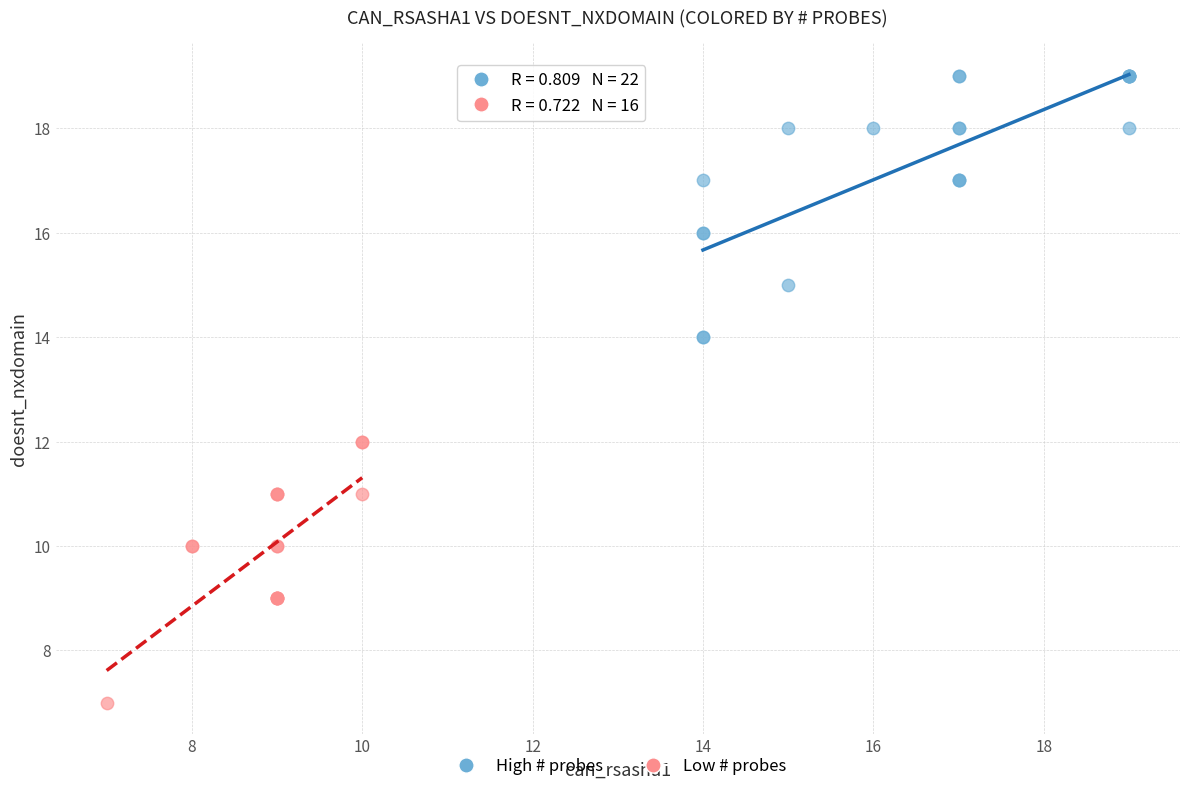

What are all the series names shown in the legend?

High # probes, Low # probes